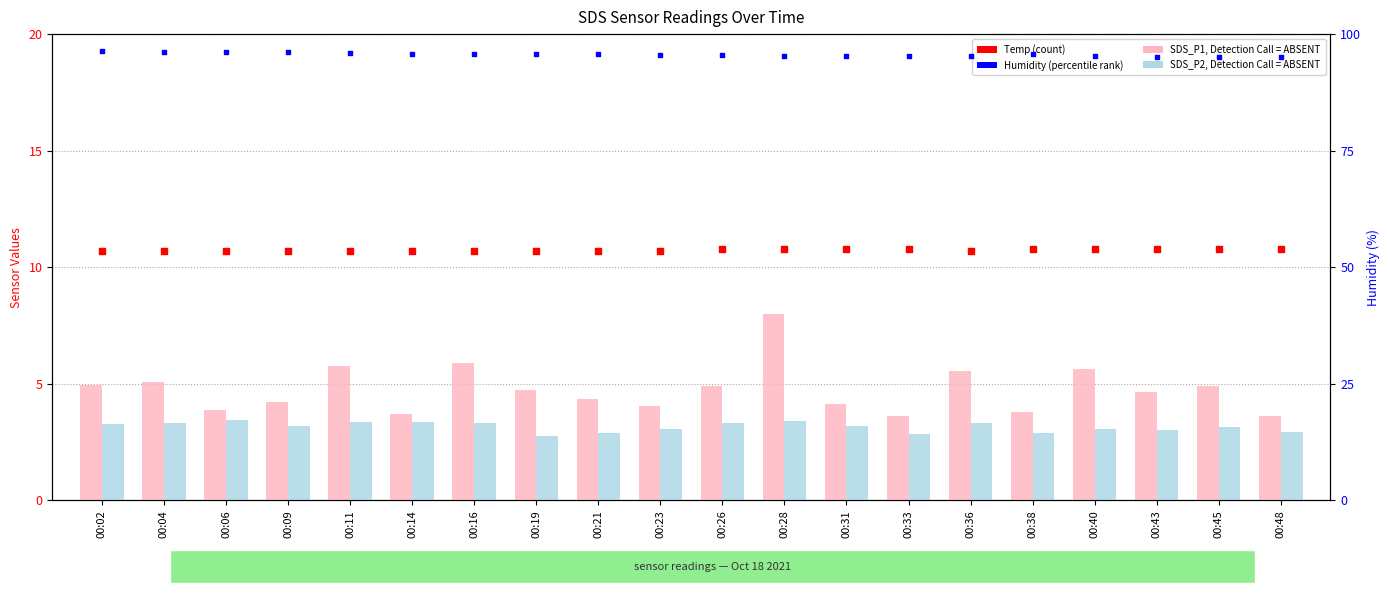

What is the total value across all series at 00:43?

113.6